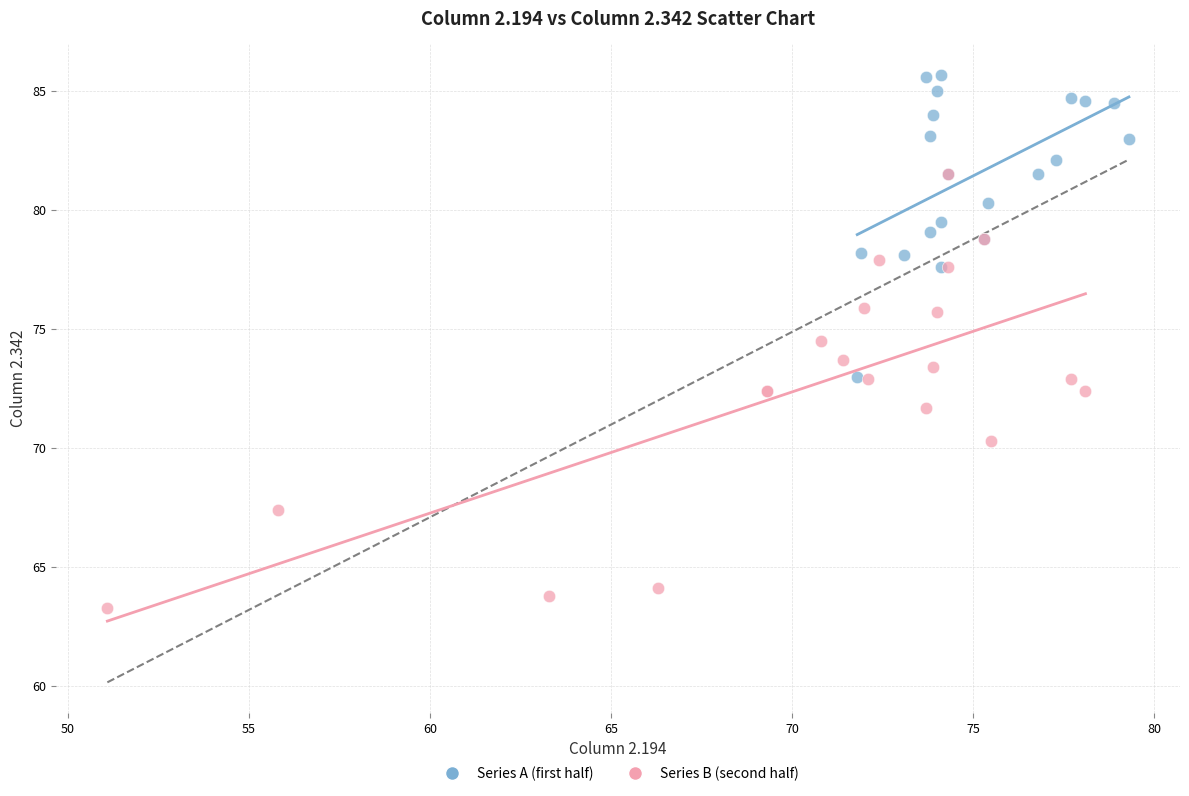

Which series reaches the minimum Y coordinate?

Series B (second half)